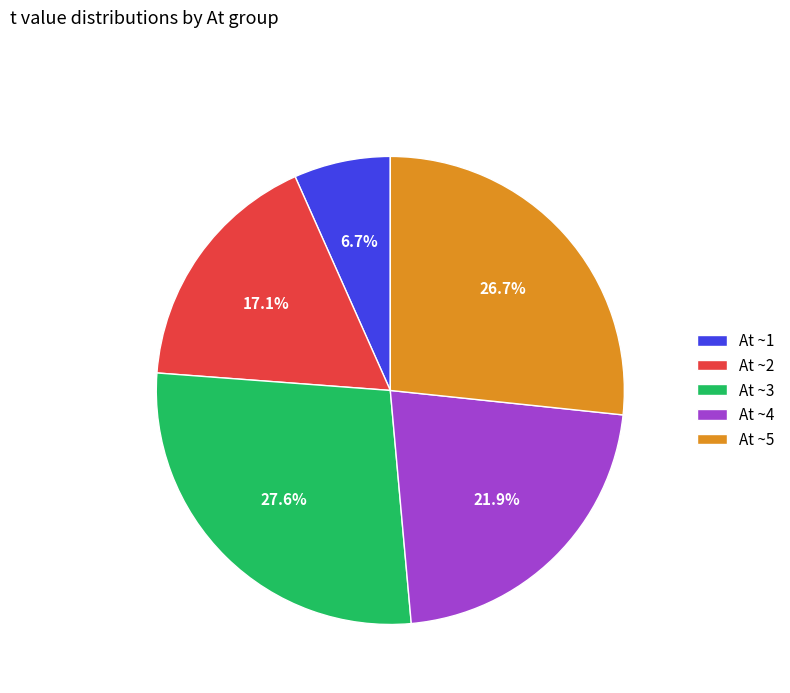

Rank the categories by value from highest to lowest.

At ~3, At ~5, At ~4, At ~2, At ~1